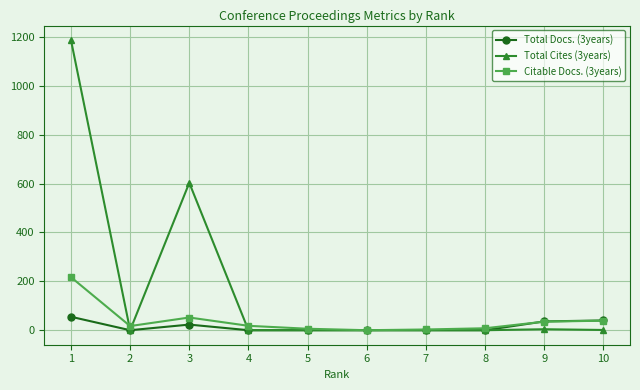

Which series has the widest spread of values?

Total Cites (3years)